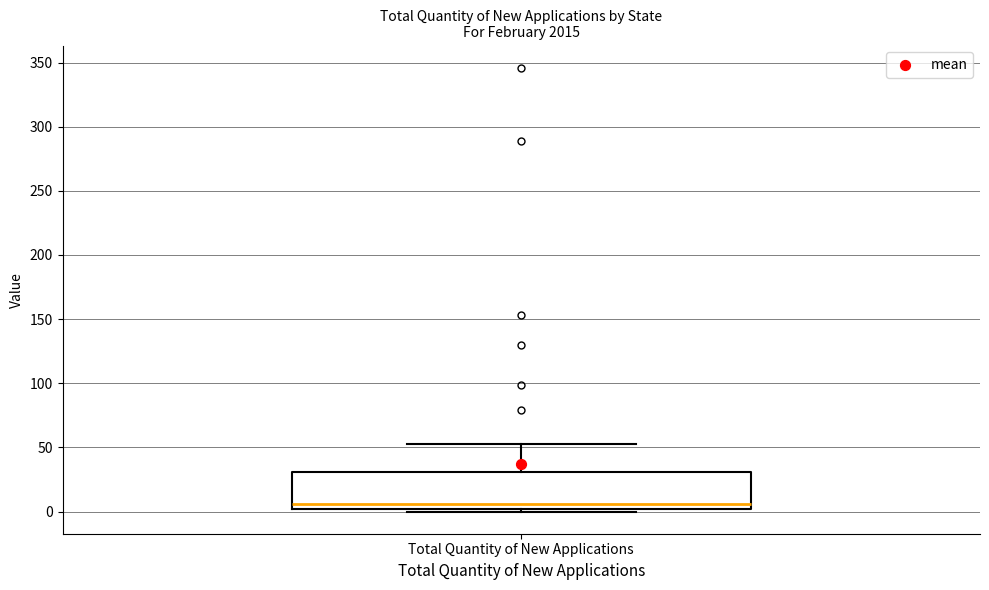

Transcribe this box plot: give where the median line is, the range the box spans, and where the two whiskers end, as read against the y-axis. The values are not printed on the chart, so give them approximately, as read against the axis.

median 5, box 0 to 30, whiskers 0 (just below the box's lower edge) to 55